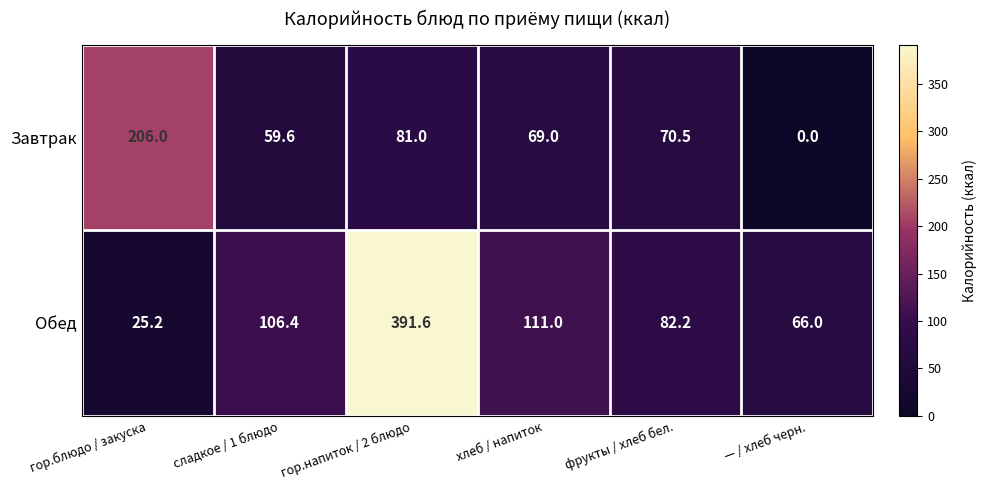

What is the average value of the Завтрак series?

81.0